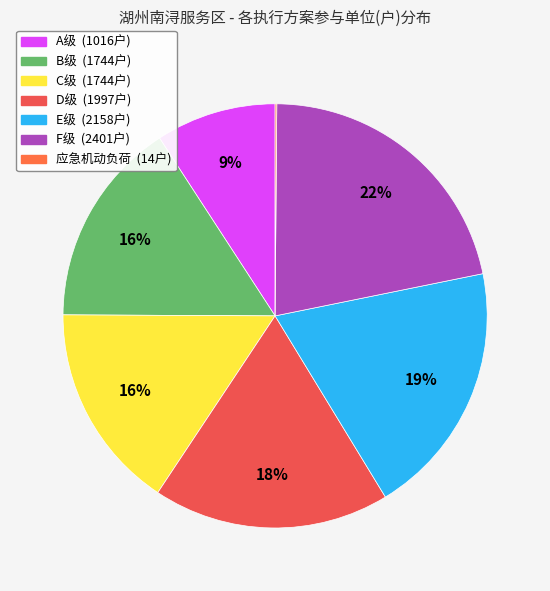

Between D级 and F级, which is larger?

F级